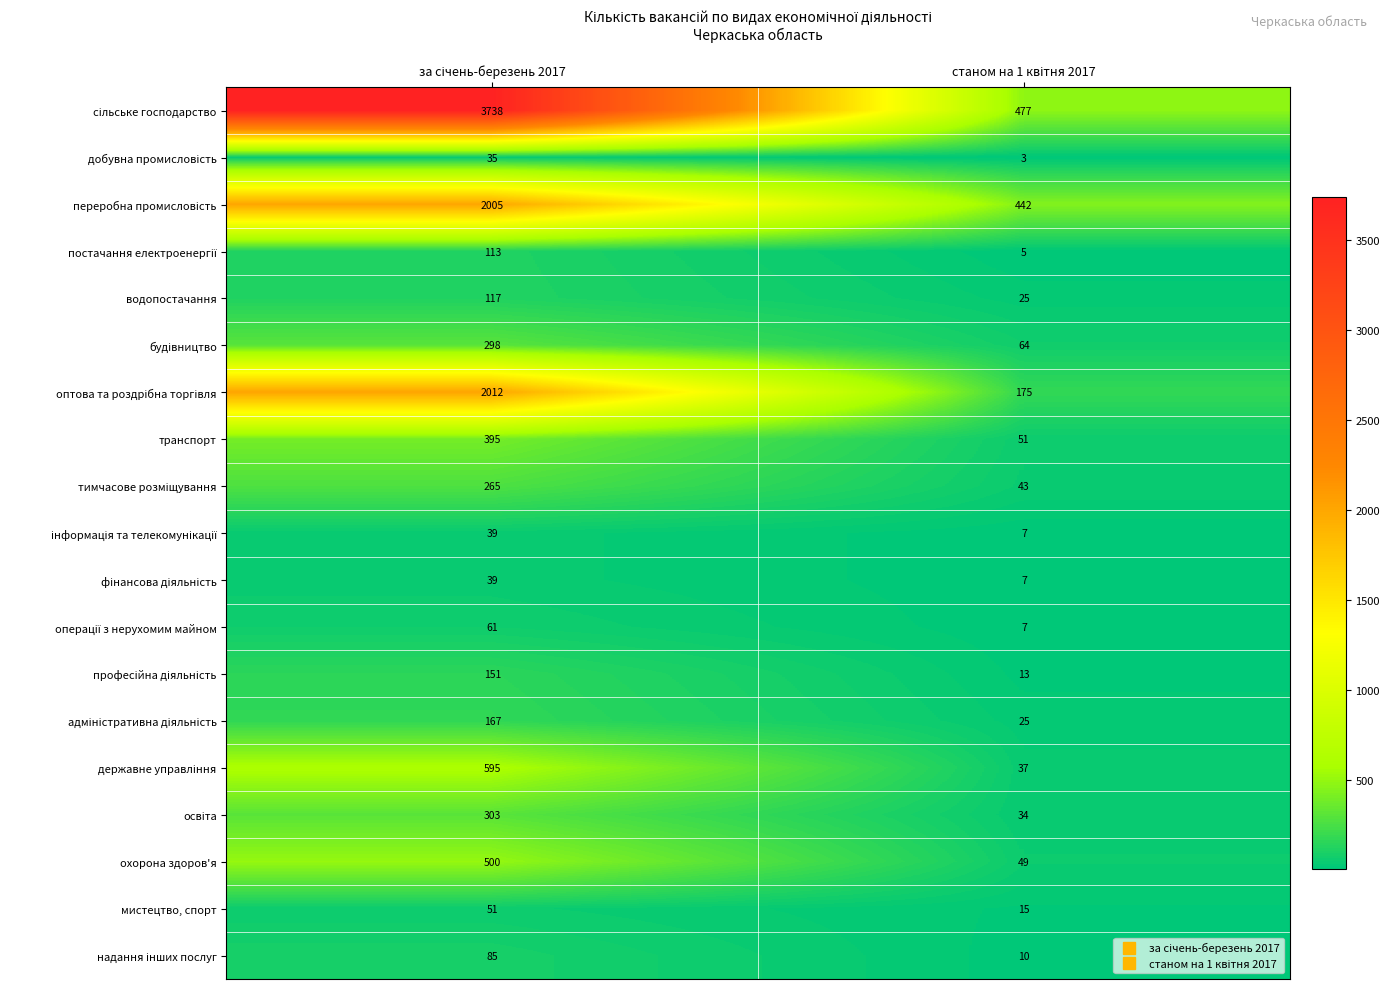

What is the greatest value displayed?

3738